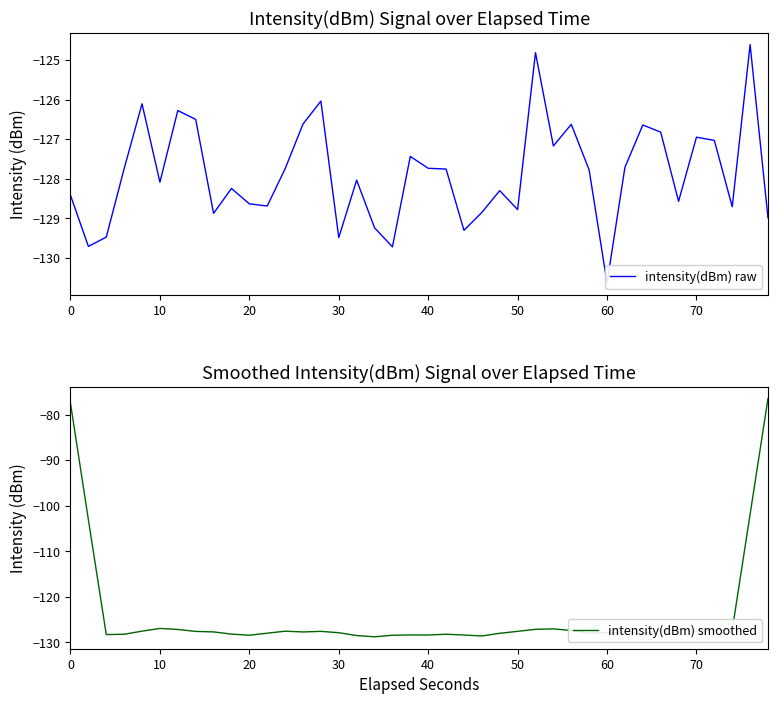

What is the minimum value for intensity(dBm) smoothed?

-128.8